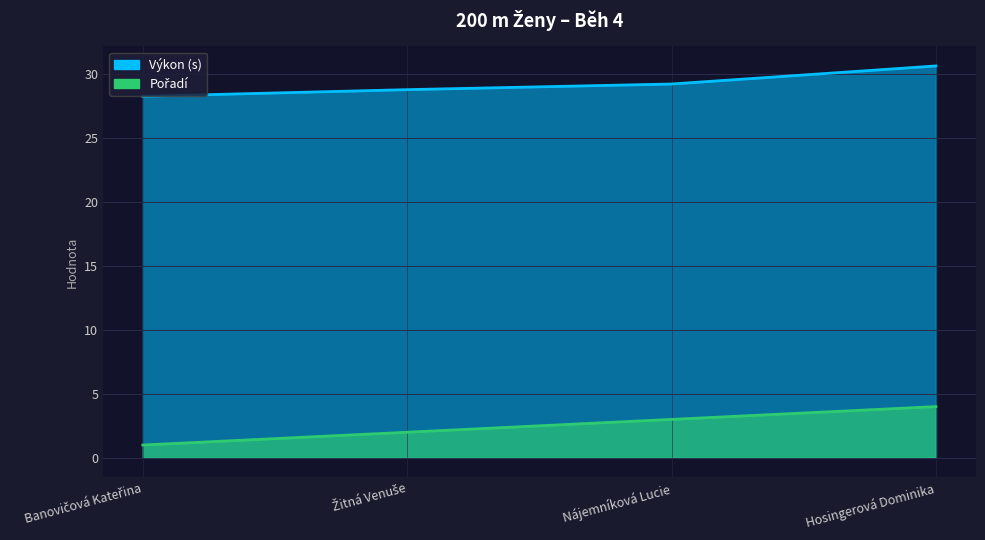

Which series has the widest spread of values?

Pořadí